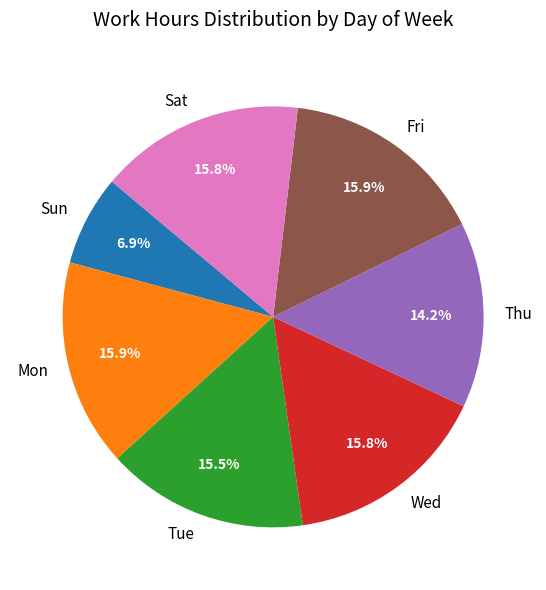

What is the smallest slice in the pie chart?

Sun